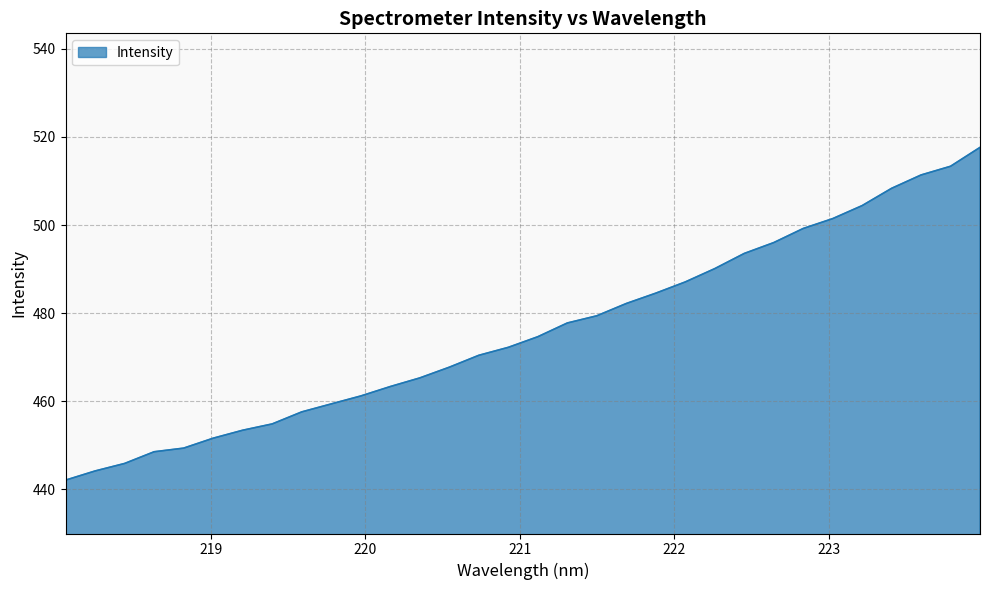

What is the smallest value displayed?

442.1